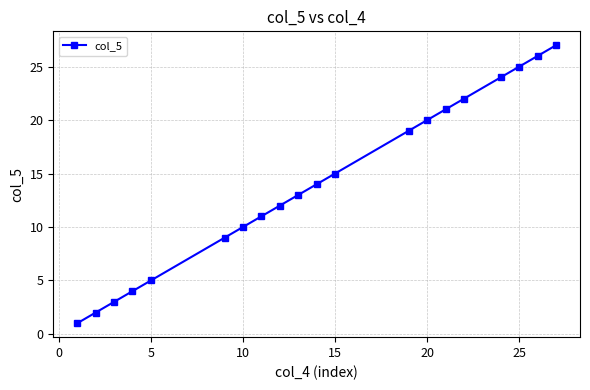

Does the chart have visible grid lines?

Yes